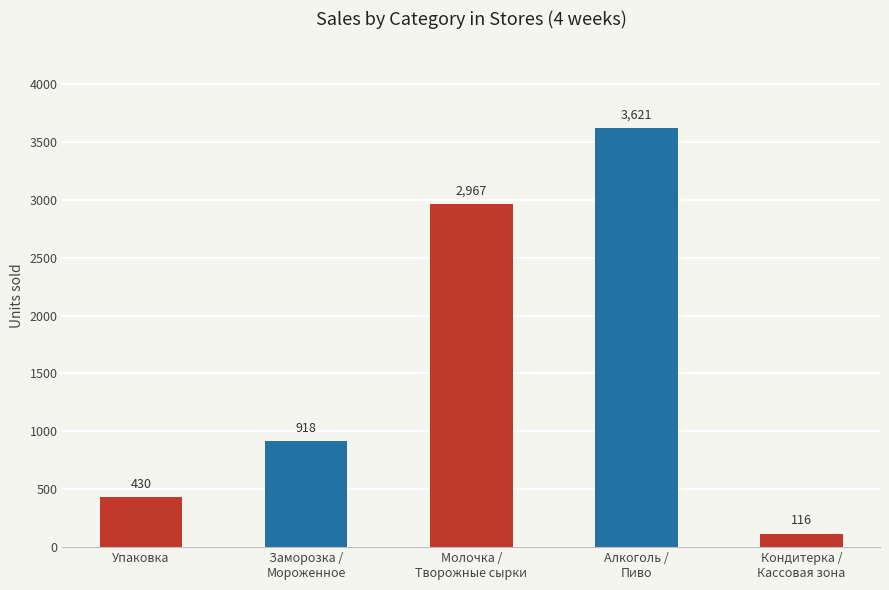

Between Упаковка and Кондитерка /
Кассовая зона, which is larger?

Упаковка